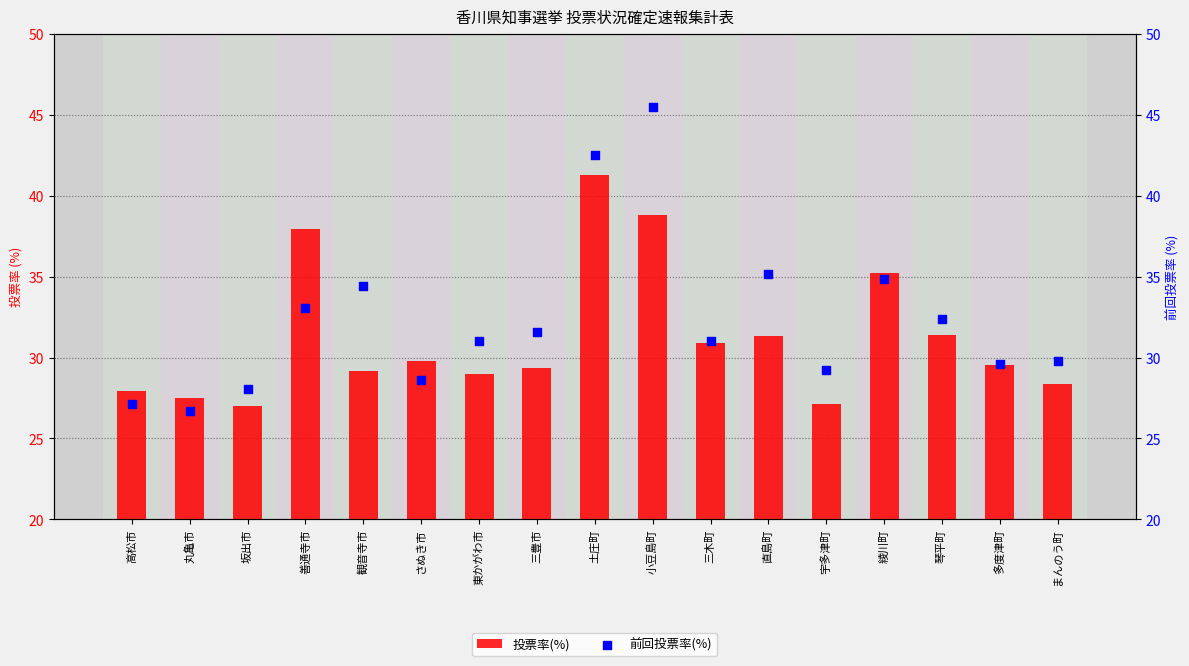

What are all the series names shown in the legend?

投票率(%), 前回投票率(%)